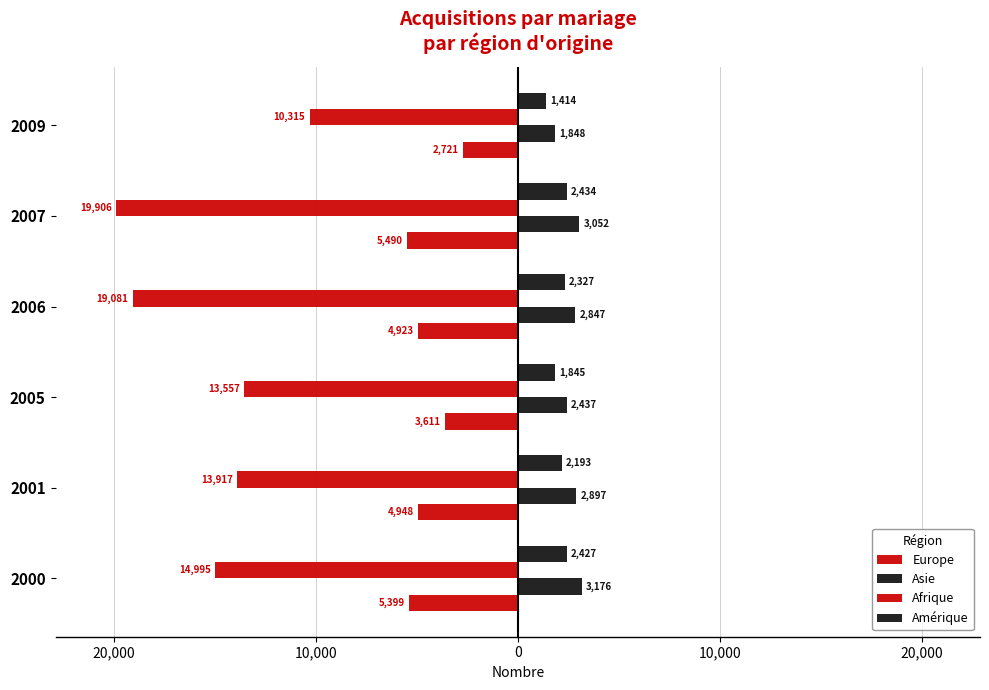

What is the smallest value displayed?

-19906